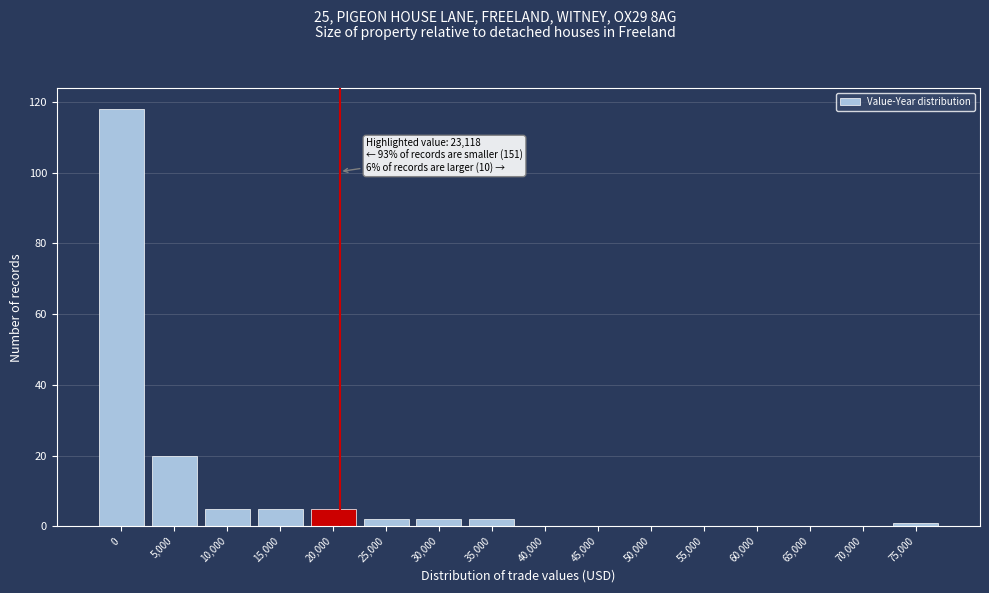

Reading right to left, extract all data points from this chart.

75,000=1	70,000=0	65,000=0	60,000=0	55,000=0	50,000=0	45,000=0	40,000=0	35,000=2	30,000=2	25,000=2	20,000=5	15,000=5	10,000=5	5,000=20	0=118